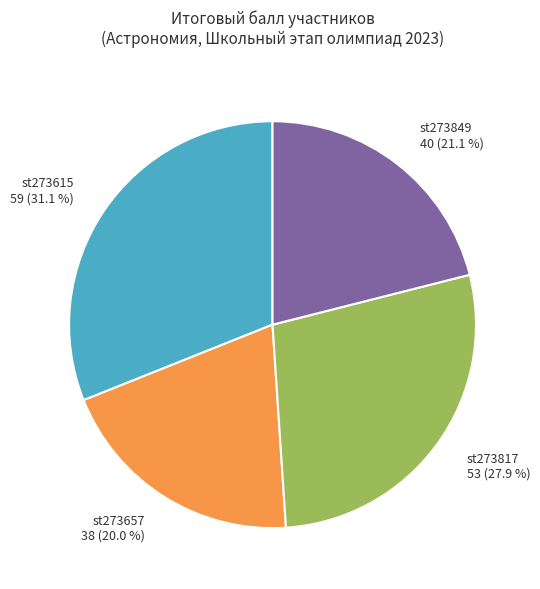

Count the number of slices in the pie.

4